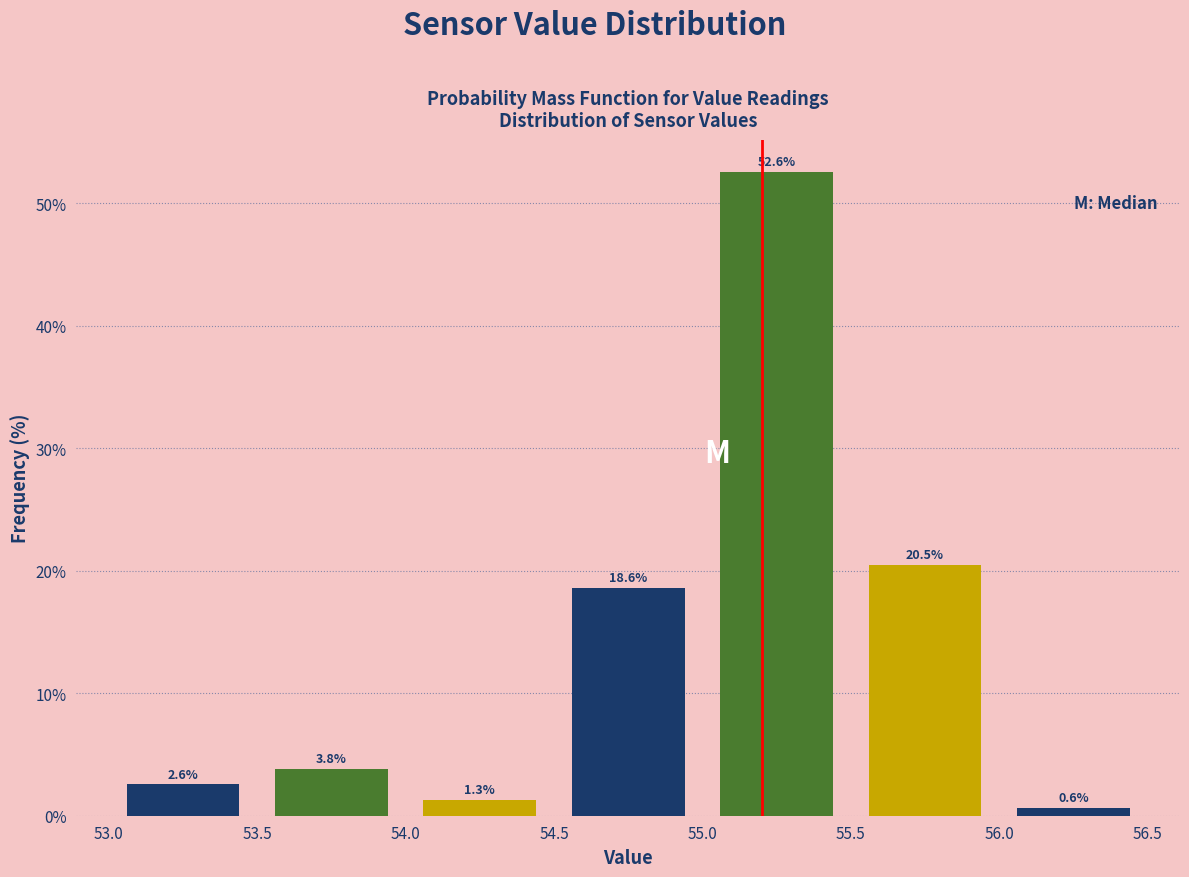

Reading left to right, list every bar in this chart as the range it spans on the x-axis followed by its height.

53.0 to 53.5: 2.6
53.5 to 54.0: 3.8
54.0 to 54.5: 1.3
54.5 to 55.0: 18.6
55.0 to 55.5: 52.6
55.5 to 56.0: 20.5
56.0 to 56.5: 0.6